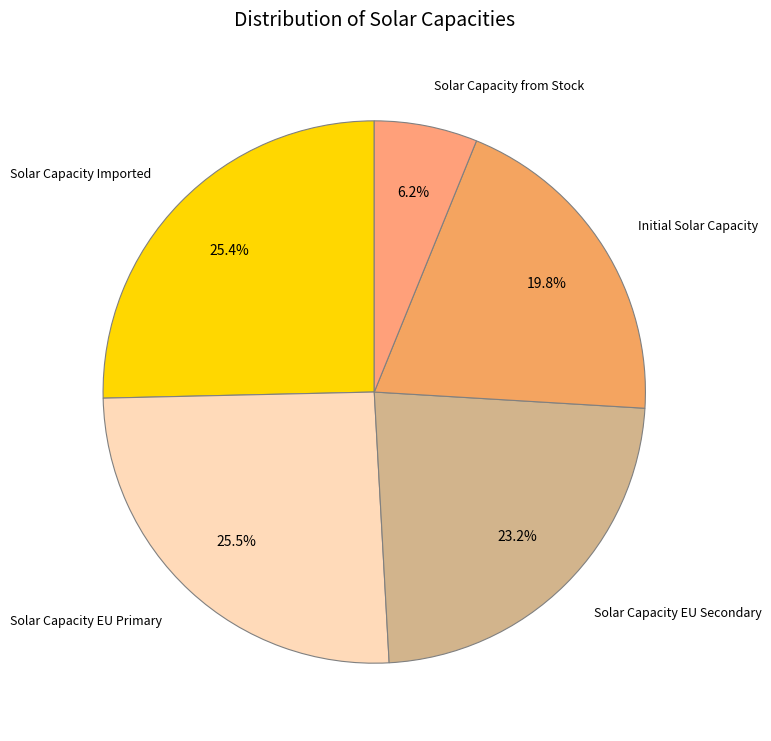

Which slice is the smallest?

Solar Capacity from Stock